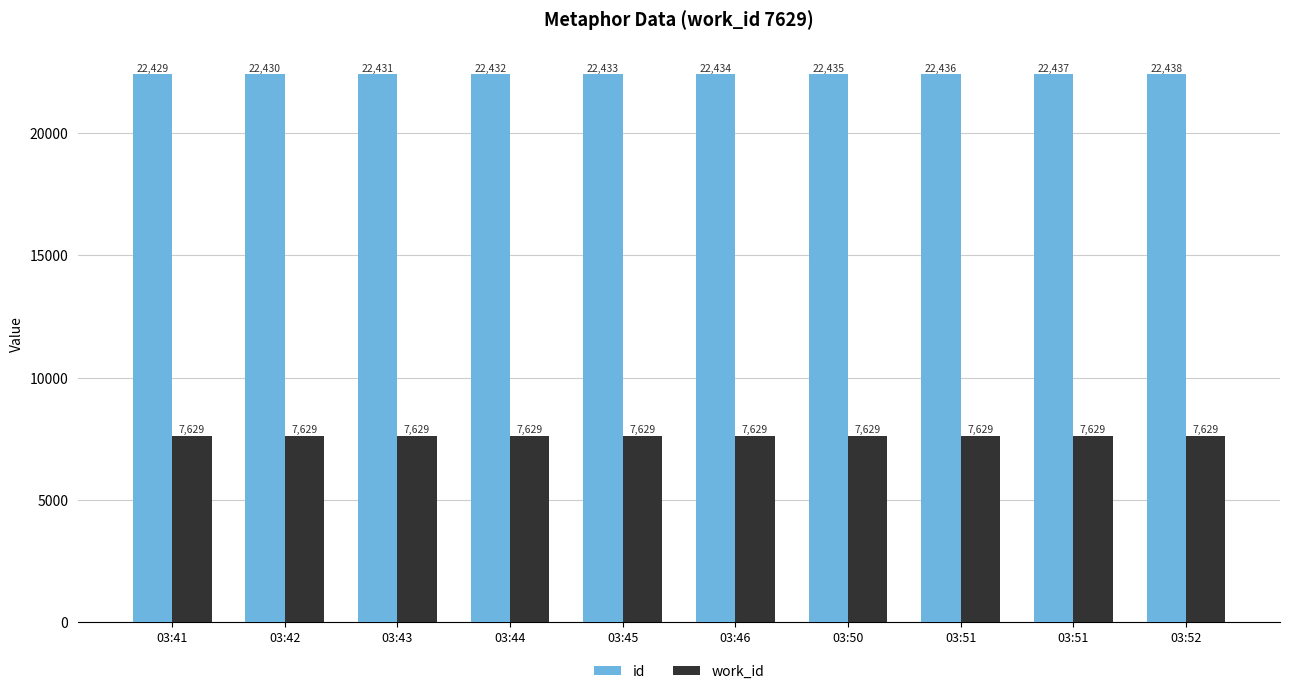

The id series shows 10397 at 03:42. True or false?

False